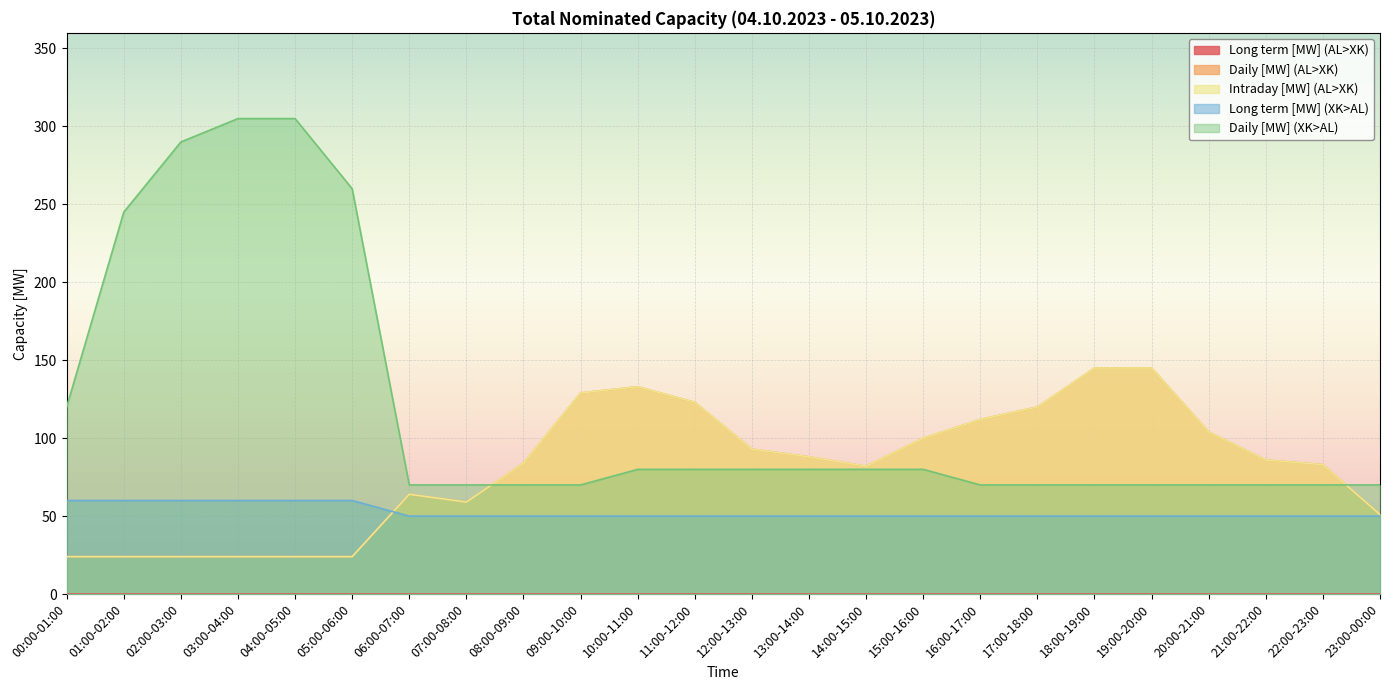

Reading left to right, list all the values displayed in this chart.

Daily [MW] (AL>XK): 24	24	24	24	24	24	64	59	84	129	133	123	93	88	82	100	112	120	145	145	104	86	83	51
Intraday [MW] (AL>XK): 24	24	24	24	24	24	64	59	84	129	133	123	93	88	82	100	112	120	145	145	104	86	83	51
Long term [MW] (XK>AL): 60	60	60	60	60	60	50	50	50	50	50	50	50	50	50	50	50	50	50	50	50	50	50	50
Daily [MW] (XK>AL): 120	245	290	305	305	260	70	70	70	70	80	80	80	80	80	80	70	70	70	70	70	70	70	70